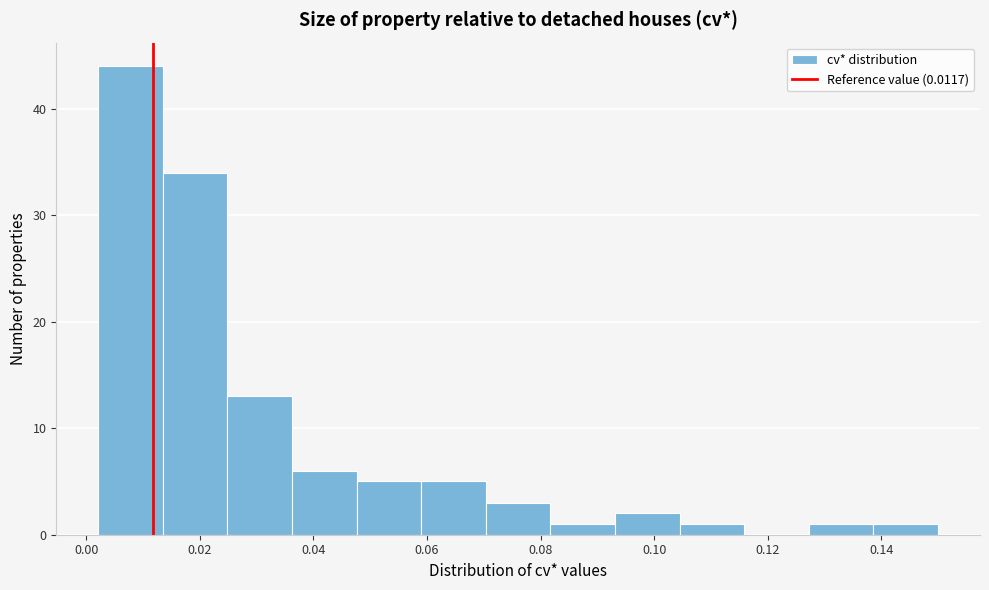

Reading left to right, list every bar in this chart as the range it spans on the x-axis followed by its height. Neither the bar edges nor the heights are printed on the chart, so give them approximately, as read against the axes.

0.002 to 0.014: 44
0.014 to 0.024: 34
0.024 to 0.036: 13
0.036 to 0.048: 6
0.048 to 0.058: 5
0.058 to 0.070: 5
0.070 to 0.082: 3
0.082 to 0.094: 1
0.094 to 0.104: 2
0.104 to 0.116: 1
0.116 to 0.128: 0
0.128 to 0.138: 1
0.138 to 0.150: 1